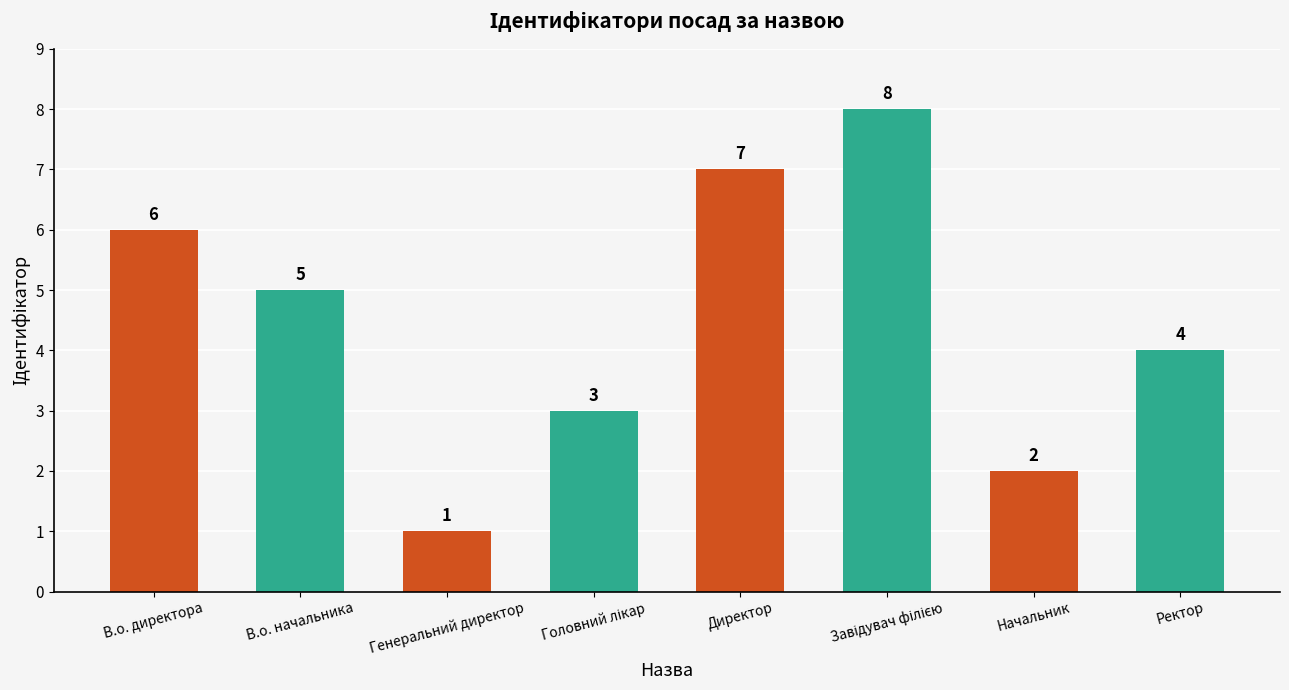

What is the sum of all values?

36